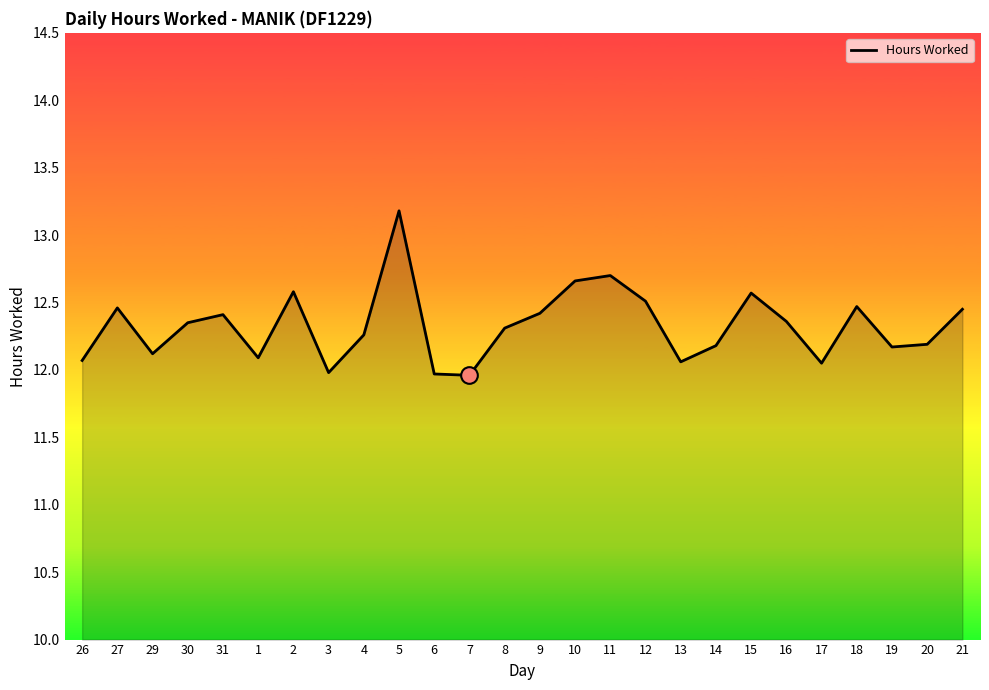

What position from the left is 1?

6